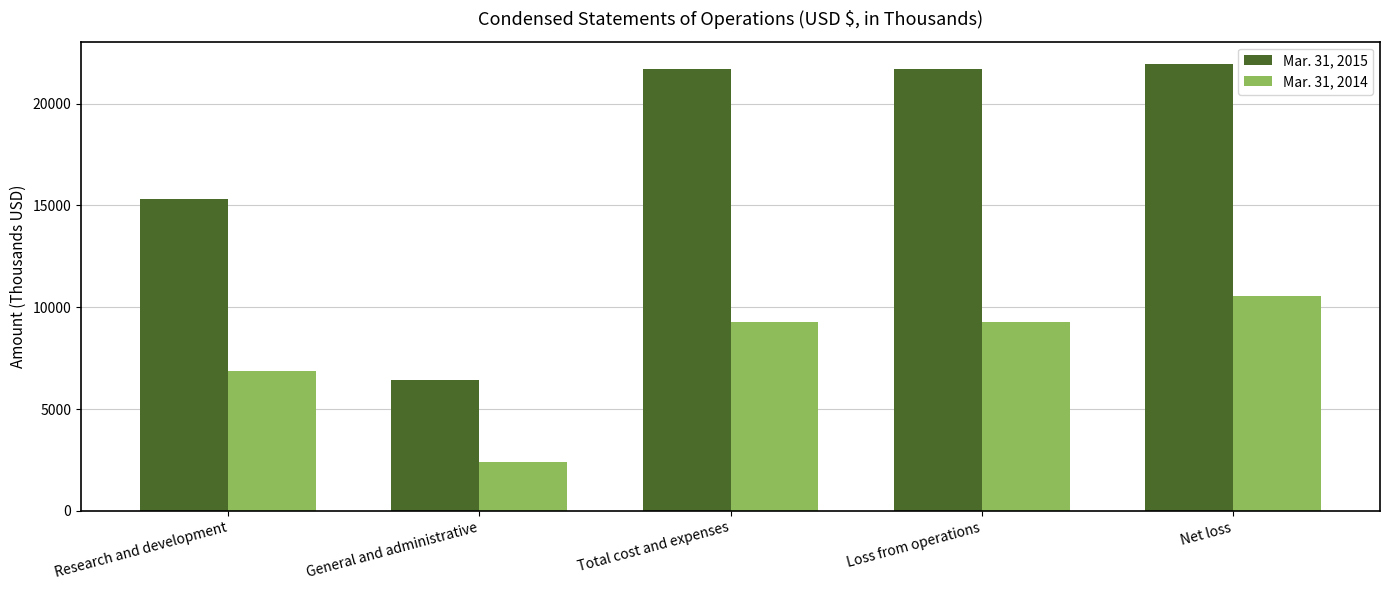

Which series has the widest spread of values?

Mar. 31, 2015